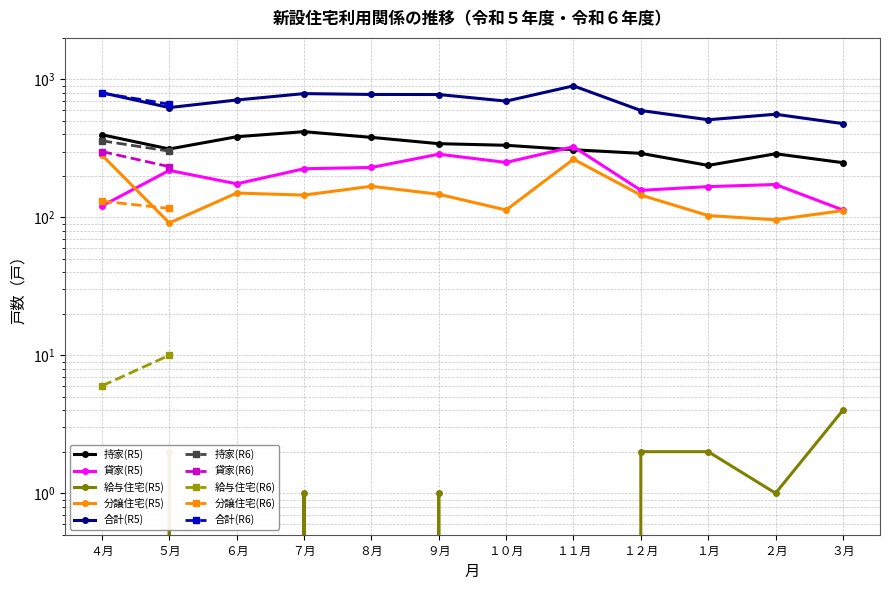

What is the label of the 5th point from the right?

１１月